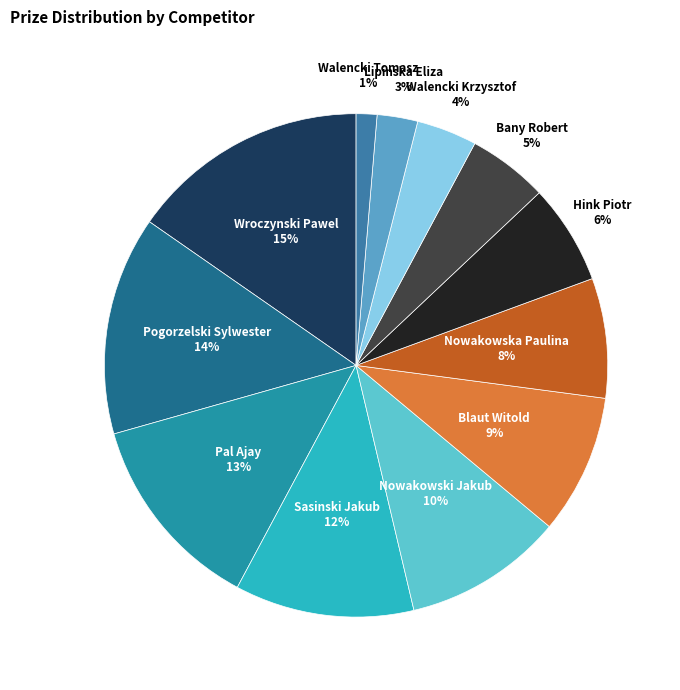

How many segments does this pie chart have?

12